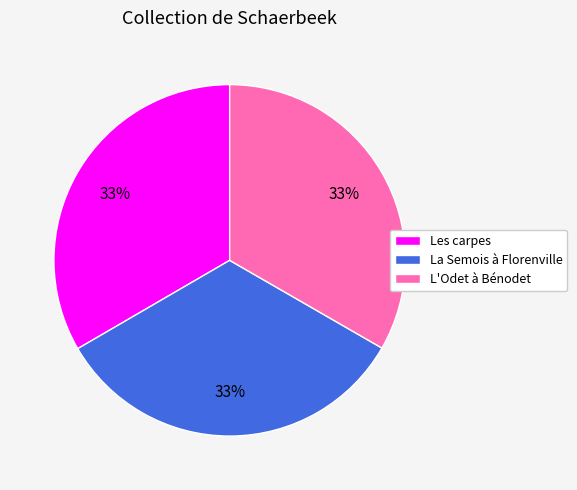

To the nearest percent, what percentage of the pie is La Semois à Florenville?

33%